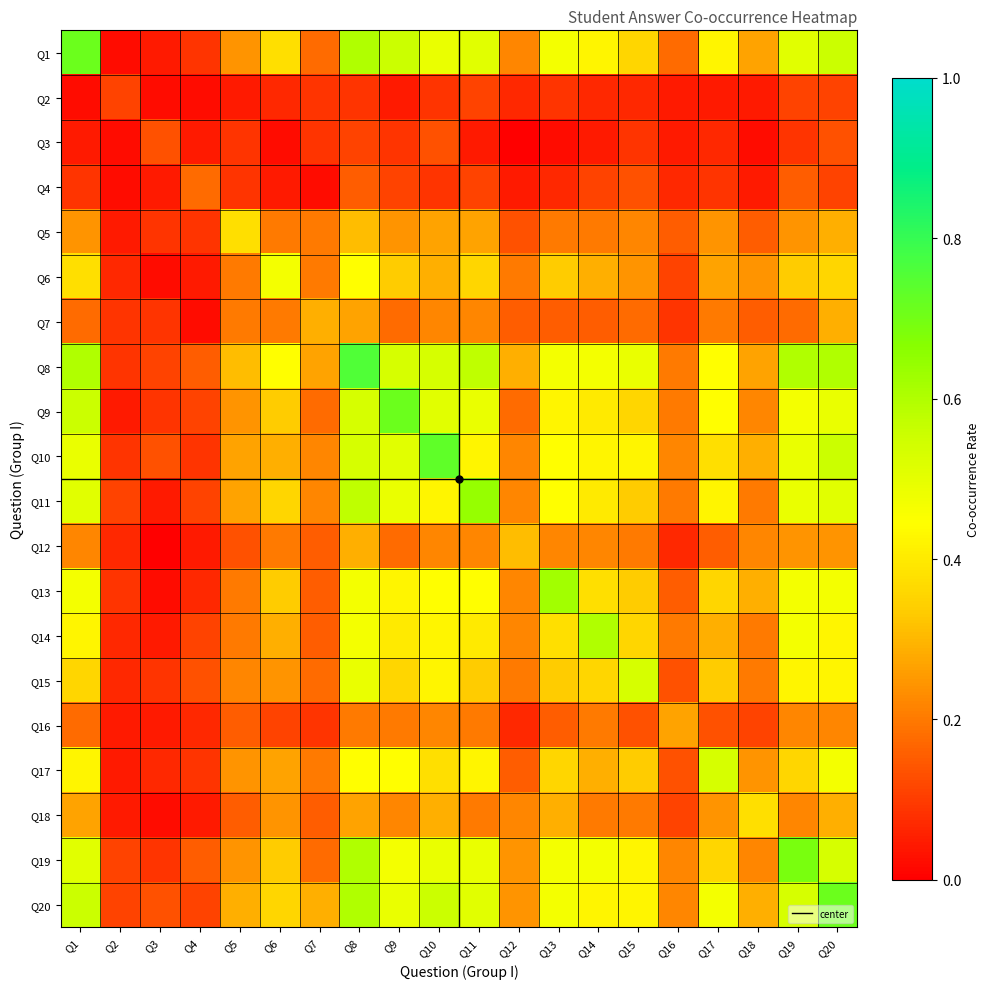

Reading left to right, extract all data points from this chart.

Q1: Q1=0.7	Q2=0.0	Q3=0.0	Q4=0.1	Q5=0.2	Q6=0.4	Q7=0.2	Q8=0.6	Q9=0.6	Q10=0.5	Q11=0.5	Q12=0.2	Q13=0.5	Q14=0.4	Q15=0.4	Q16=0.2	Q17=0.4	Q18=0.3	Q19=0.5	Q20=0.6
Q2: Q1=0.0	Q2=0.1	Q3=0.0	Q4=0.0	Q5=0.0	Q6=0.1	Q7=0.1	Q8=0.1	Q9=0.0	Q10=0.1	Q11=0.1	Q12=0.1	Q13=0.1	Q14=0.1	Q15=0.1	Q16=0.0	Q17=0.0	Q18=0.0	Q19=0.1	Q20=0.1
Q3: Q1=0.0	Q2=0.0	Q3=0.1	Q4=0.0	Q5=0.1	Q6=0.0	Q7=0.1	Q8=0.1	Q9=0.1	Q10=0.1	Q11=0.0	Q12=0.0	Q13=0.0	Q14=0.0	Q15=0.1	Q16=0.0	Q17=0.1	Q18=0.0	Q19=0.1	Q20=0.1
Q4: Q1=0.1	Q2=0.0	Q3=0.0	Q4=0.2	Q5=0.1	Q6=0.0	Q7=0.0	Q8=0.2	Q9=0.1	Q10=0.1	Q11=0.1	Q12=0.0	Q13=0.1	Q14=0.1	Q15=0.1	Q16=0.1	Q17=0.1	Q18=0.0	Q19=0.2	Q20=0.1
Q5: Q1=0.2	Q2=0.0	Q3=0.1	Q4=0.1	Q5=0.4	Q6=0.2	Q7=0.2	Q8=0.3	Q9=0.2	Q10=0.3	Q11=0.3	Q12=0.1	Q13=0.2	Q14=0.2	Q15=0.2	Q16=0.2	Q17=0.2	Q18=0.2	Q19=0.2	Q20=0.3
Q6: Q1=0.4	Q2=0.1	Q3=0.0	Q4=0.0	Q5=0.2	Q6=0.5	Q7=0.2	Q8=0.4	Q9=0.3	Q10=0.3	Q11=0.4	Q12=0.2	Q13=0.3	Q14=0.3	Q15=0.2	Q16=0.1	Q17=0.3	Q18=0.2	Q19=0.3	Q20=0.4
Q7: Q1=0.2	Q2=0.1	Q3=0.1	Q4=0.0	Q5=0.2	Q6=0.2	Q7=0.3	Q8=0.3	Q9=0.2	Q10=0.2	Q11=0.2	Q12=0.2	Q13=0.2	Q14=0.2	Q15=0.2	Q16=0.1	Q17=0.2	Q18=0.2	Q19=0.2	Q20=0.3
Q8: Q1=0.6	Q2=0.1	Q3=0.1	Q4=0.2	Q5=0.3	Q6=0.4	Q7=0.3	Q8=0.8	Q9=0.5	Q10=0.5	Q11=0.6	Q12=0.3	Q13=0.5	Q14=0.5	Q15=0.5	Q16=0.2	Q17=0.4	Q18=0.3	Q19=0.6	Q20=0.6
Q9: Q1=0.6	Q2=0.0	Q3=0.1	Q4=0.1	Q5=0.2	Q6=0.3	Q7=0.2	Q8=0.5	Q9=0.7	Q10=0.5	Q11=0.5	Q12=0.2	Q13=0.4	Q14=0.4	Q15=0.4	Q16=0.2	Q17=0.4	Q18=0.2	Q19=0.5	Q20=0.5
Q10: Q1=0.5	Q2=0.1	Q3=0.1	Q4=0.1	Q5=0.3	Q6=0.3	Q7=0.2	Q8=0.5	Q9=0.5	Q10=0.7	Q11=0.4	Q12=0.2	Q13=0.4	Q14=0.4	Q15=0.4	Q16=0.2	Q17=0.4	Q18=0.3	Q19=0.5	Q20=0.6
Q11: Q1=0.5	Q2=0.1	Q3=0.0	Q4=0.1	Q5=0.3	Q6=0.4	Q7=0.2	Q8=0.6	Q9=0.5	Q10=0.4	Q11=0.6	Q12=0.2	Q13=0.4	Q14=0.4	Q15=0.3	Q16=0.2	Q17=0.4	Q18=0.2	Q19=0.5	Q20=0.5
Q12: Q1=0.2	Q2=0.1	Q3=0.0	Q4=0.0	Q5=0.1	Q6=0.2	Q7=0.2	Q8=0.3	Q9=0.2	Q10=0.2	Q11=0.2	Q12=0.3	Q13=0.2	Q14=0.2	Q15=0.2	Q16=0.1	Q17=0.2	Q18=0.2	Q19=0.2	Q20=0.2
Q13: Q1=0.5	Q2=0.1	Q3=0.0	Q4=0.1	Q5=0.2	Q6=0.3	Q7=0.2	Q8=0.5	Q9=0.4	Q10=0.4	Q11=0.4	Q12=0.2	Q13=0.6	Q14=0.4	Q15=0.3	Q16=0.2	Q17=0.4	Q18=0.3	Q19=0.5	Q20=0.5
Q14: Q1=0.4	Q2=0.1	Q3=0.0	Q4=0.1	Q5=0.2	Q6=0.3	Q7=0.2	Q8=0.5	Q9=0.4	Q10=0.4	Q11=0.4	Q12=0.2	Q13=0.4	Q14=0.6	Q15=0.4	Q16=0.2	Q17=0.3	Q18=0.2	Q19=0.5	Q20=0.4
Q15: Q1=0.4	Q2=0.1	Q3=0.1	Q4=0.1	Q5=0.2	Q6=0.2	Q7=0.2	Q8=0.5	Q9=0.4	Q10=0.4	Q11=0.3	Q12=0.2	Q13=0.3	Q14=0.4	Q15=0.5	Q16=0.1	Q17=0.3	Q18=0.2	Q19=0.4	Q20=0.4
Q16: Q1=0.2	Q2=0.0	Q3=0.0	Q4=0.1	Q5=0.2	Q6=0.1	Q7=0.1	Q8=0.2	Q9=0.2	Q10=0.2	Q11=0.2	Q12=0.1	Q13=0.2	Q14=0.2	Q15=0.1	Q16=0.3	Q17=0.1	Q18=0.1	Q19=0.2	Q20=0.2
Q17: Q1=0.4	Q2=0.0	Q3=0.1	Q4=0.1	Q5=0.2	Q6=0.3	Q7=0.2	Q8=0.4	Q9=0.4	Q10=0.4	Q11=0.4	Q12=0.2	Q13=0.4	Q14=0.3	Q15=0.3	Q16=0.1	Q17=0.5	Q18=0.2	Q19=0.4	Q20=0.5
Q18: Q1=0.3	Q2=0.0	Q3=0.0	Q4=0.0	Q5=0.2	Q6=0.2	Q7=0.2	Q8=0.3	Q9=0.2	Q10=0.3	Q11=0.2	Q12=0.2	Q13=0.3	Q14=0.2	Q15=0.2	Q16=0.1	Q17=0.2	Q18=0.4	Q19=0.2	Q20=0.3
Q19: Q1=0.5	Q2=0.1	Q3=0.1	Q4=0.2	Q5=0.2	Q6=0.3	Q7=0.2	Q8=0.6	Q9=0.5	Q10=0.5	Q11=0.5	Q12=0.2	Q13=0.5	Q14=0.5	Q15=0.4	Q16=0.2	Q17=0.4	Q18=0.2	Q19=0.7	Q20=0.5
Q20: Q1=0.6	Q2=0.1	Q3=0.1	Q4=0.1	Q5=0.3	Q6=0.4	Q7=0.3	Q8=0.6	Q9=0.5	Q10=0.6	Q11=0.5	Q12=0.2	Q13=0.5	Q14=0.4	Q15=0.4	Q16=0.2	Q17=0.5	Q18=0.3	Q19=0.5	Q20=0.7